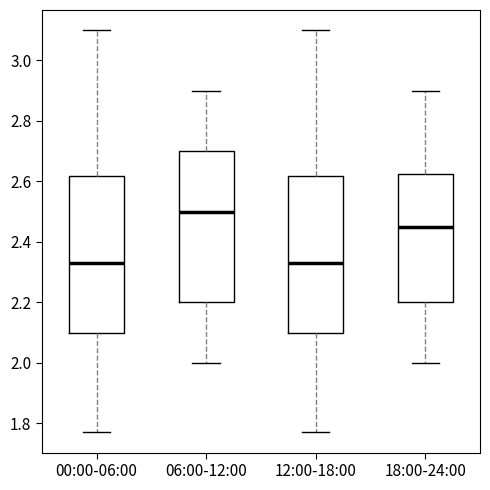

Which box's median line is the highest?

06:00-12:00